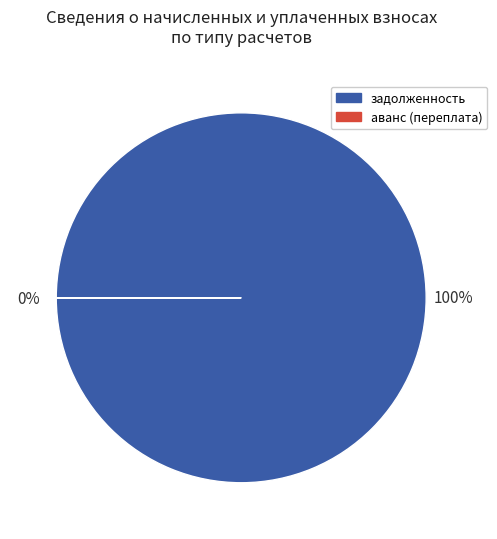

Which slice is the largest?

задолженность